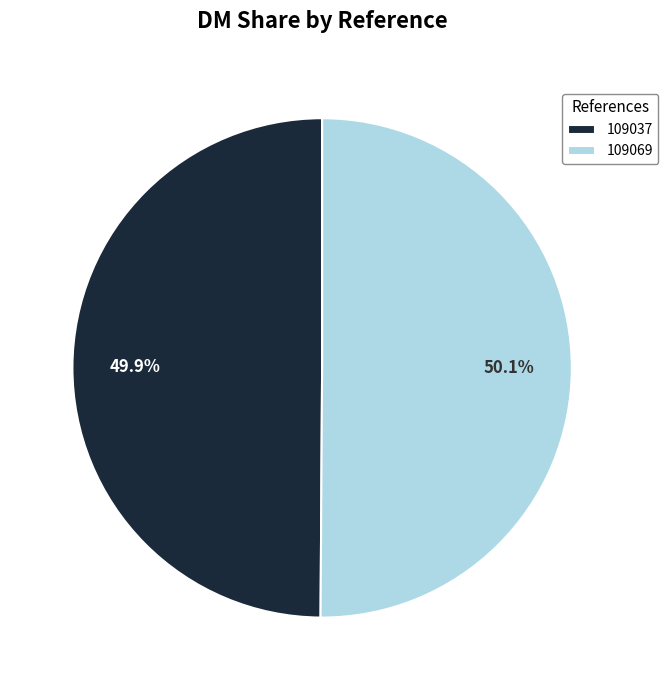

What is the ratio of the value at 109037 to the value at 109069?

1.0